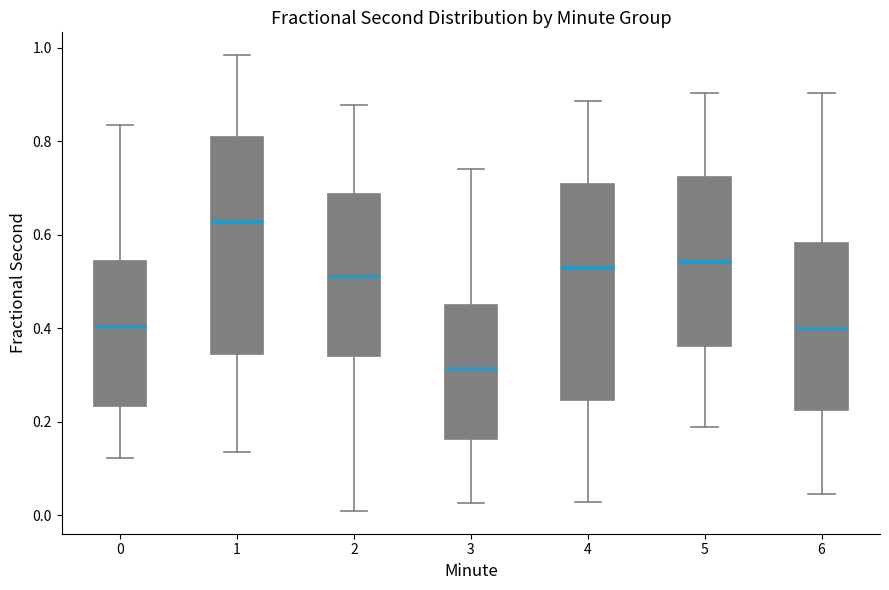

Which box's median line is the highest?

1